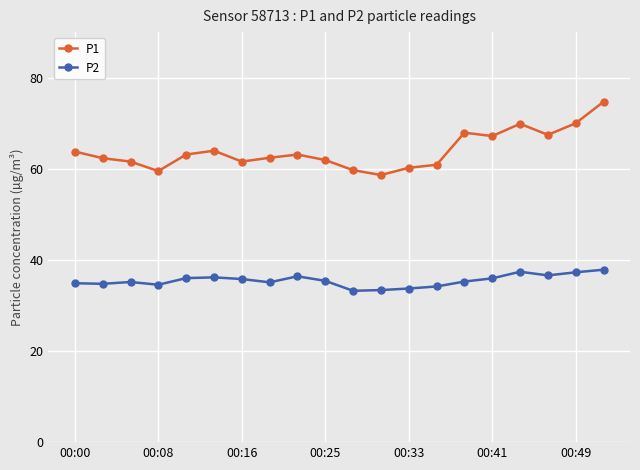

True or false: P1 and P2 intersect in this chart.

False